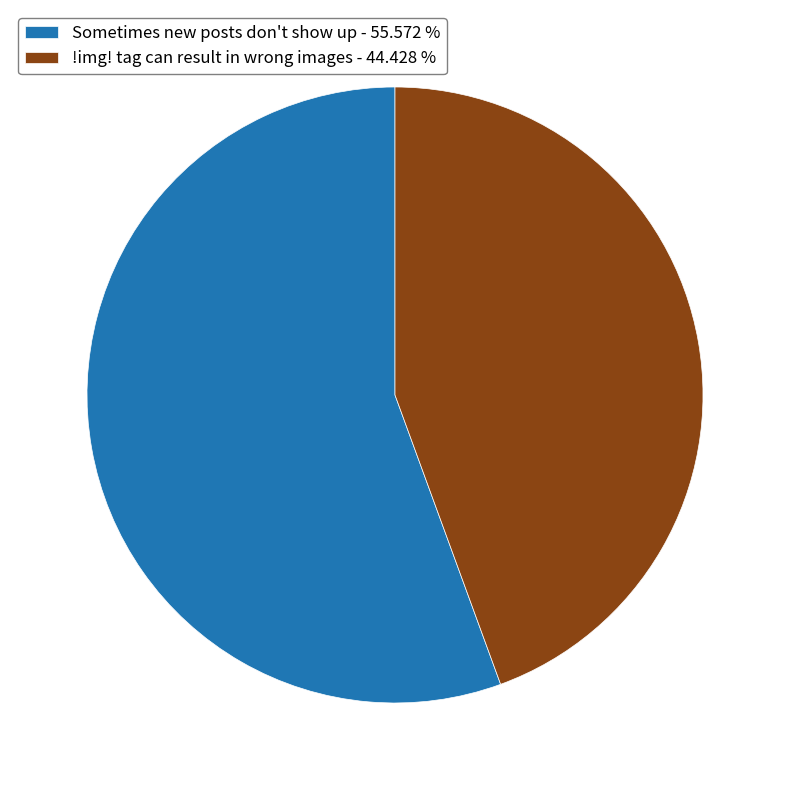

Is it true that Sometimes new posts don't show up is 56% of the pie?

True